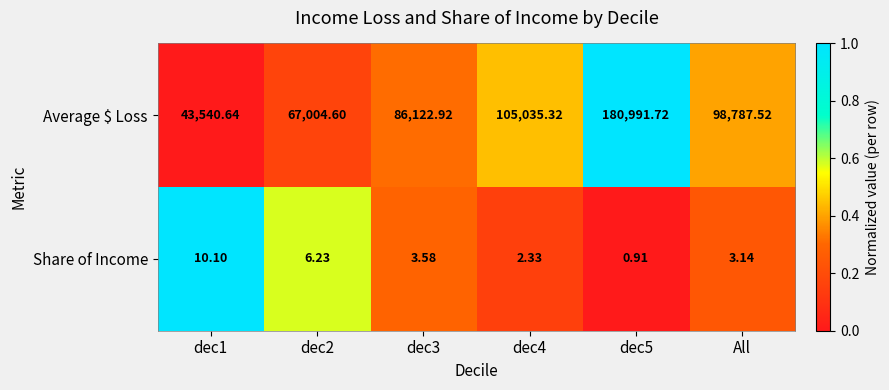

Which series has the largest total across all categories?

Average $ Loss